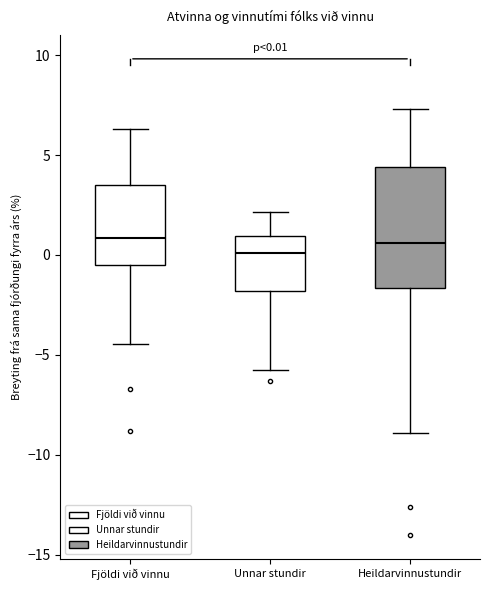

Which box is the tallest, from its lower edge to its upper edge?

Heildarvinnustundir